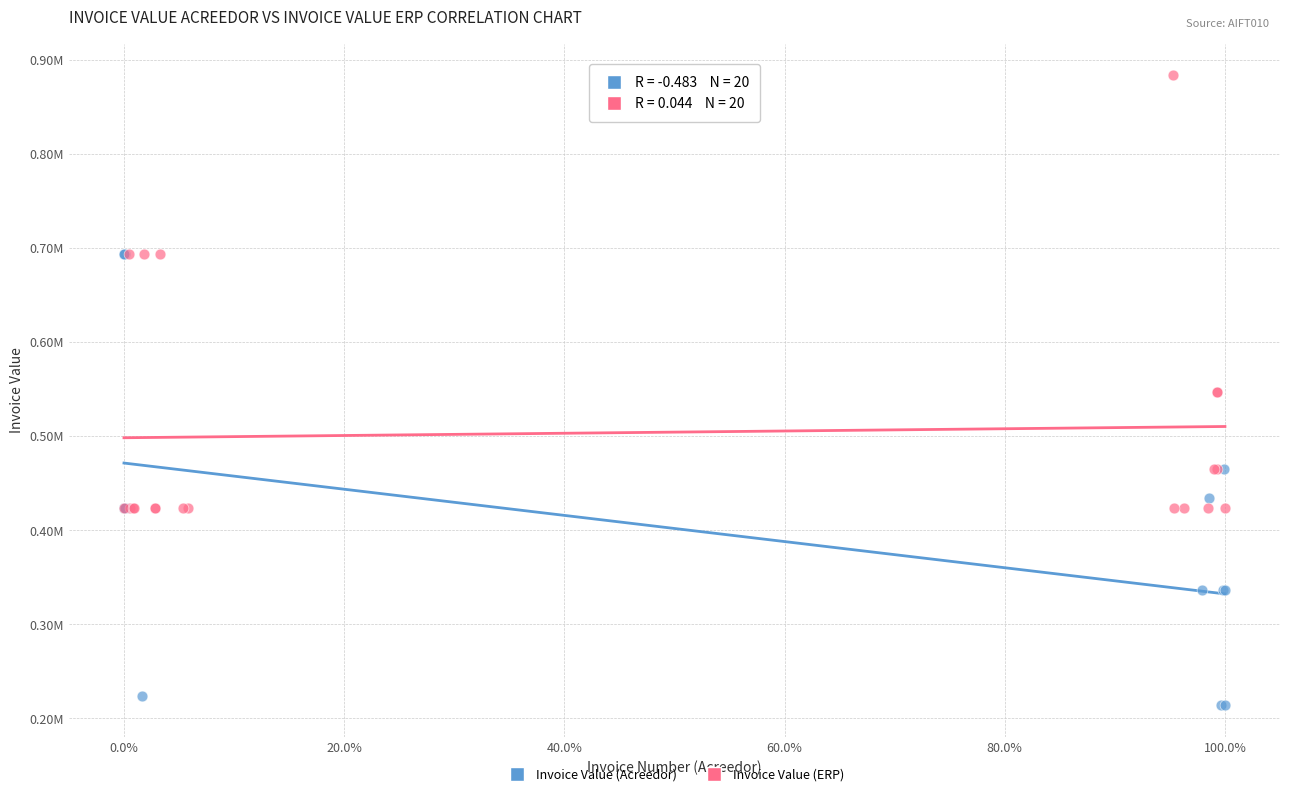

Which series reaches the minimum Y coordinate?

Invoice Value (Acreedor)